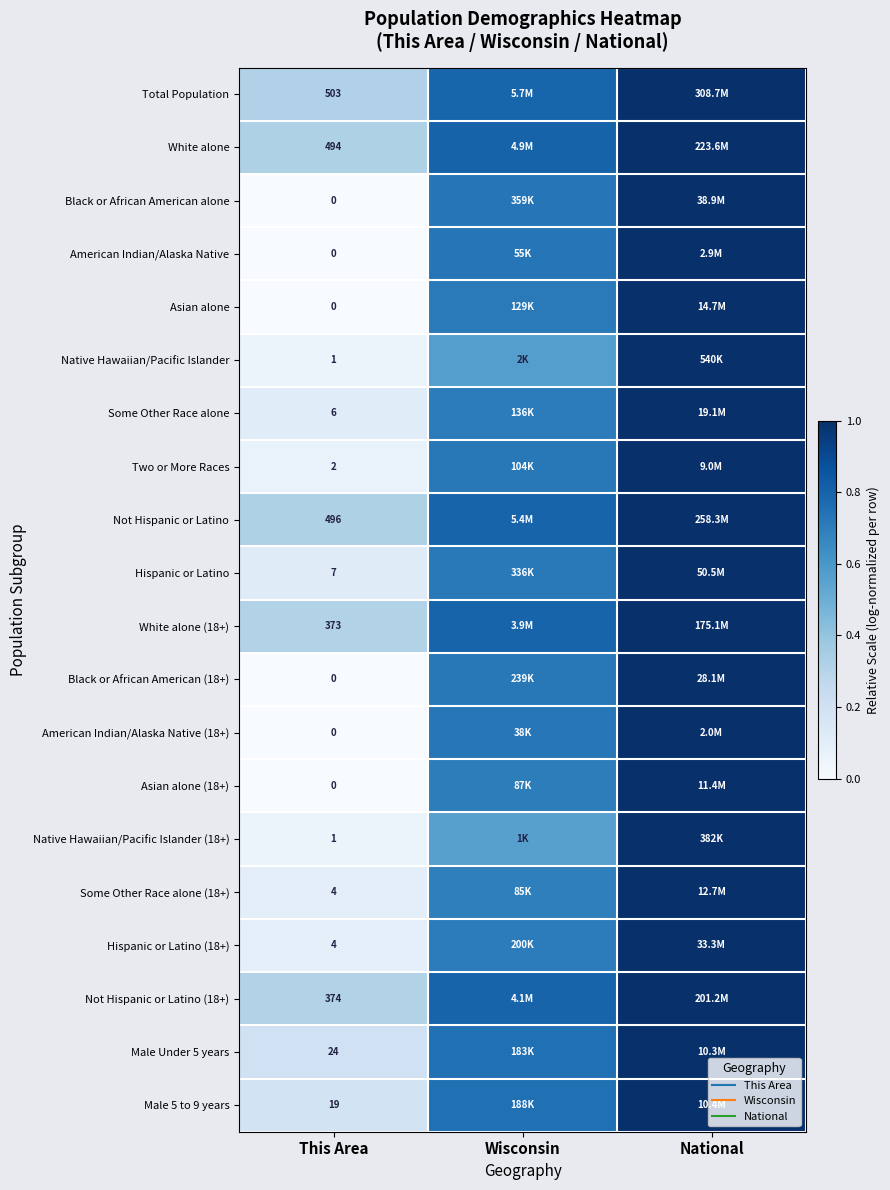

List the labels in order of Not Hispanic or Latino (18+) value, smallest first.

This Area, Wisconsin, National